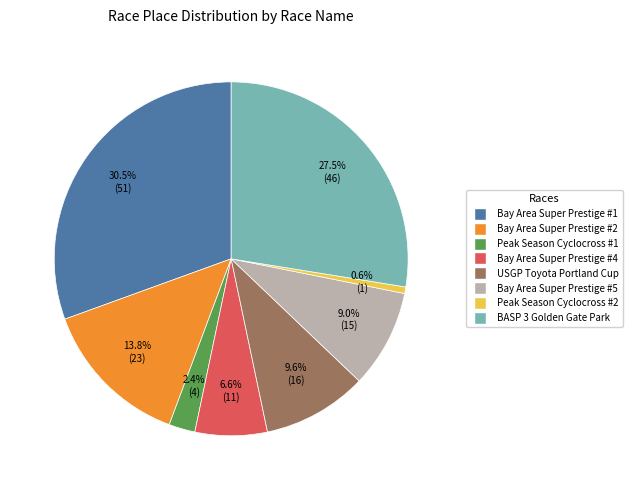

To the nearest percent, what is the combined percentage of Peak Season Cyclocross #1 and Bay Area Super Prestige #4?

9%